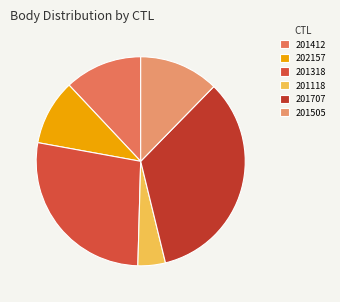

What is the change in value from 202157 to 201318?

+1437